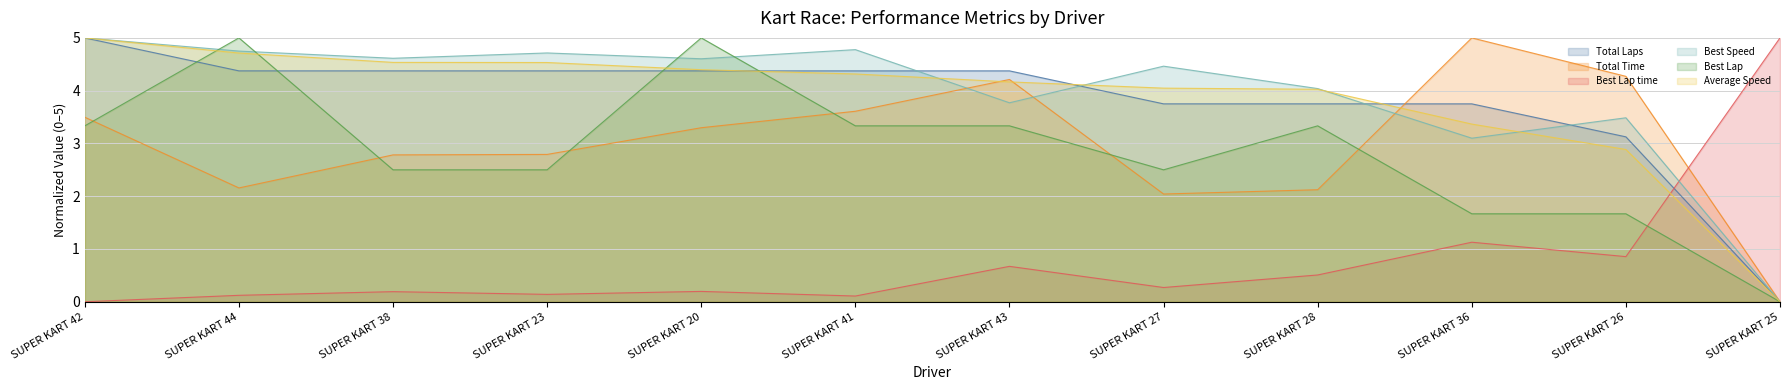

What value does the Average Speed series have at SUPER KART 26?

2.9